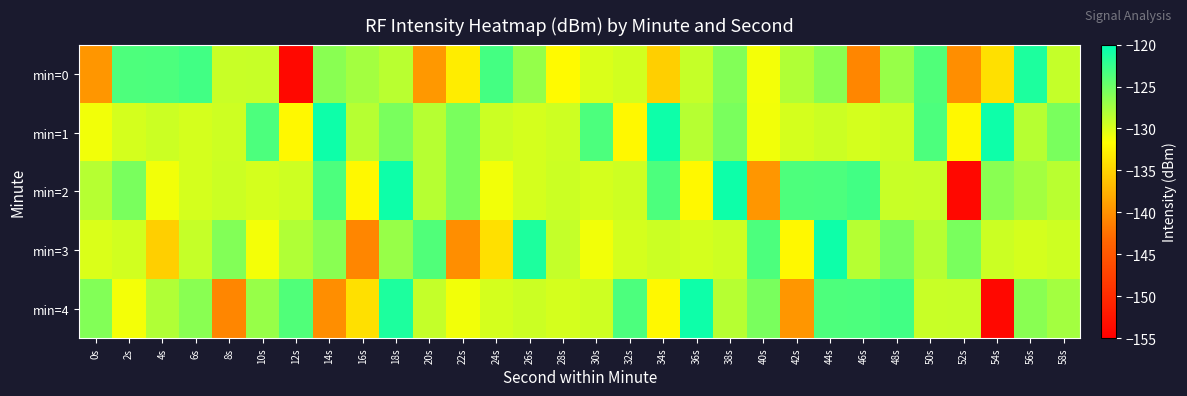

Which has a higher value, 40s or 58s?

58s